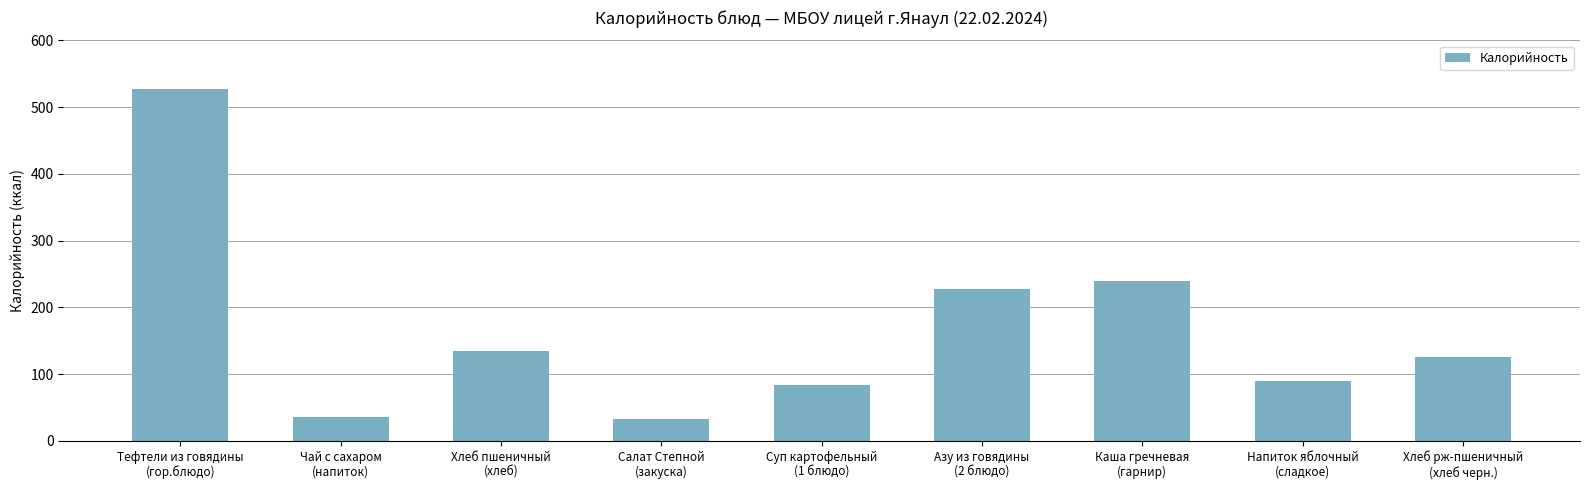

How many categories are shown in the chart?

9